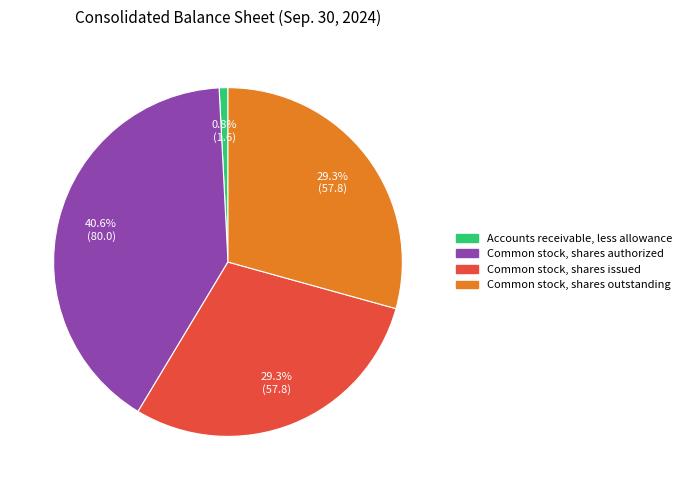

Between Accounts receivable, less allowance and Common stock, shares authorized, which is larger?

Common stock, shares authorized